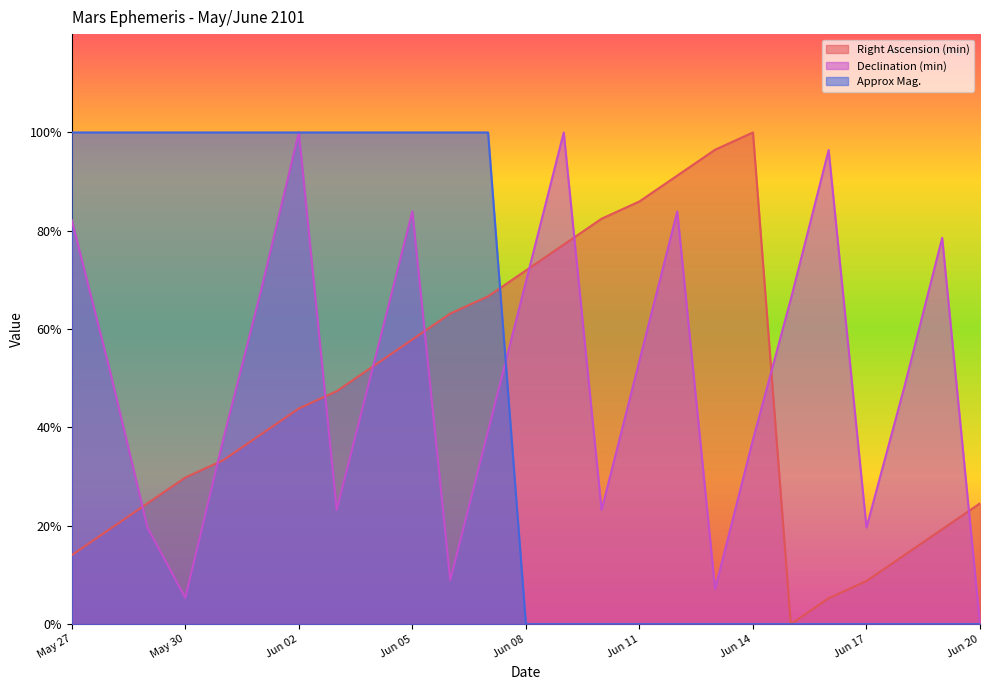

Reading left to right, what are all the values shown in this chart?

Right Ascension (min): 0.1	0.2	0.2	0.3	0.3	0.4	0.4	0.5	0.5	0.6	0.6	0.7	0.7	0.8	0.8	0.9	0.9	1.0	1.0	0.0	0.1	0.1	0.1	0.2	0.2
Declination (min): 0.8	0.5	0.2	0.1	0.4	0.7	1.0	0.2	0.5	0.8	0.1	0.4	0.7	1.0	0.2	0.5	0.8	0.1	0.4	0.7	1.0	0.2	0.5	0.8	0.0
Approx Mag.: 1.0	1.0	1.0	1.0	1.0	1.0	1.0	1.0	1.0	1.0	1.0	1.0	0.0	0.0	0.0	0.0	0.0	0.0	0.0	0.0	0.0	0.0	0.0	0.0	0.0